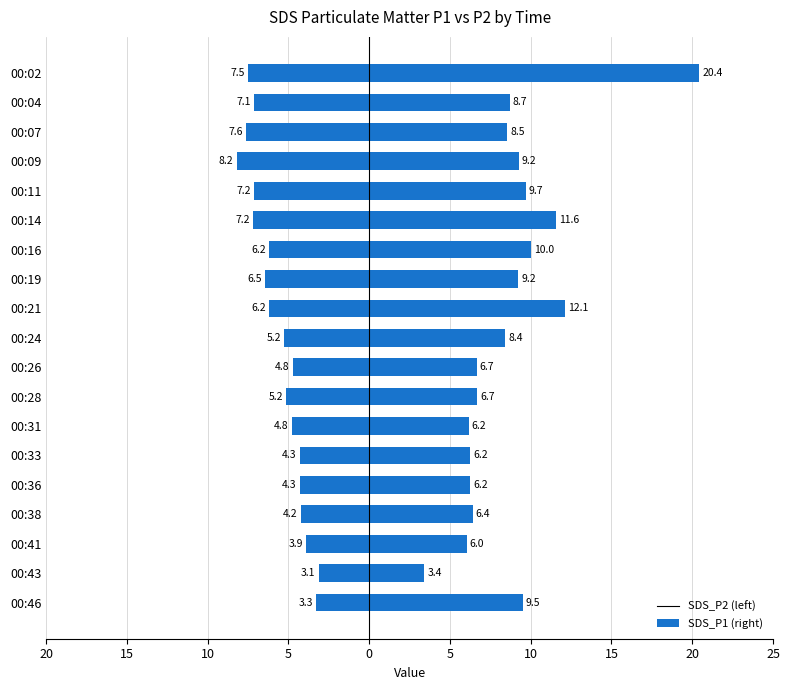

How many categories are shown in the chart?

19